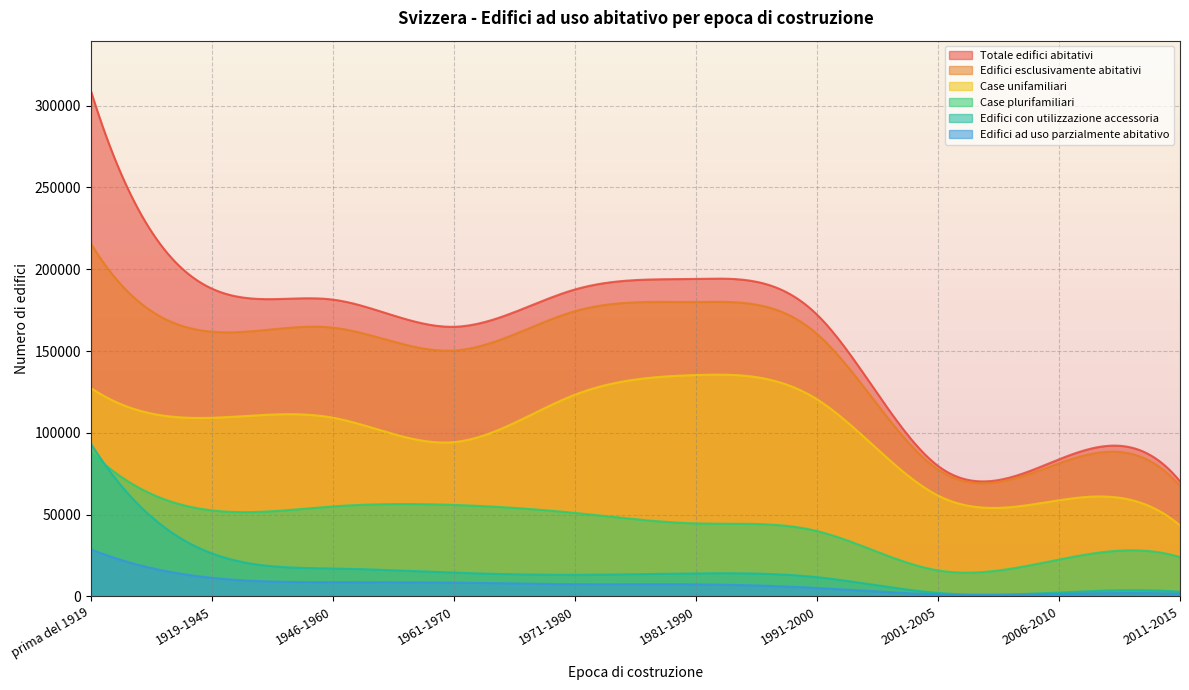

Which category has the highest value in the Totale edifici abitativi series?

prima del 1919